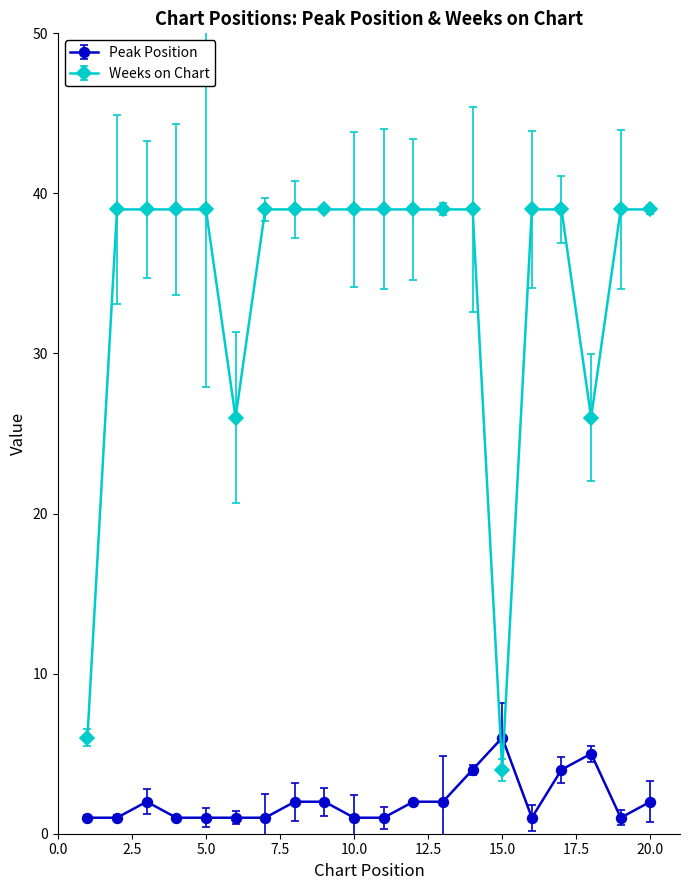

Where is the first local minimum for Weeks on Chart?

6